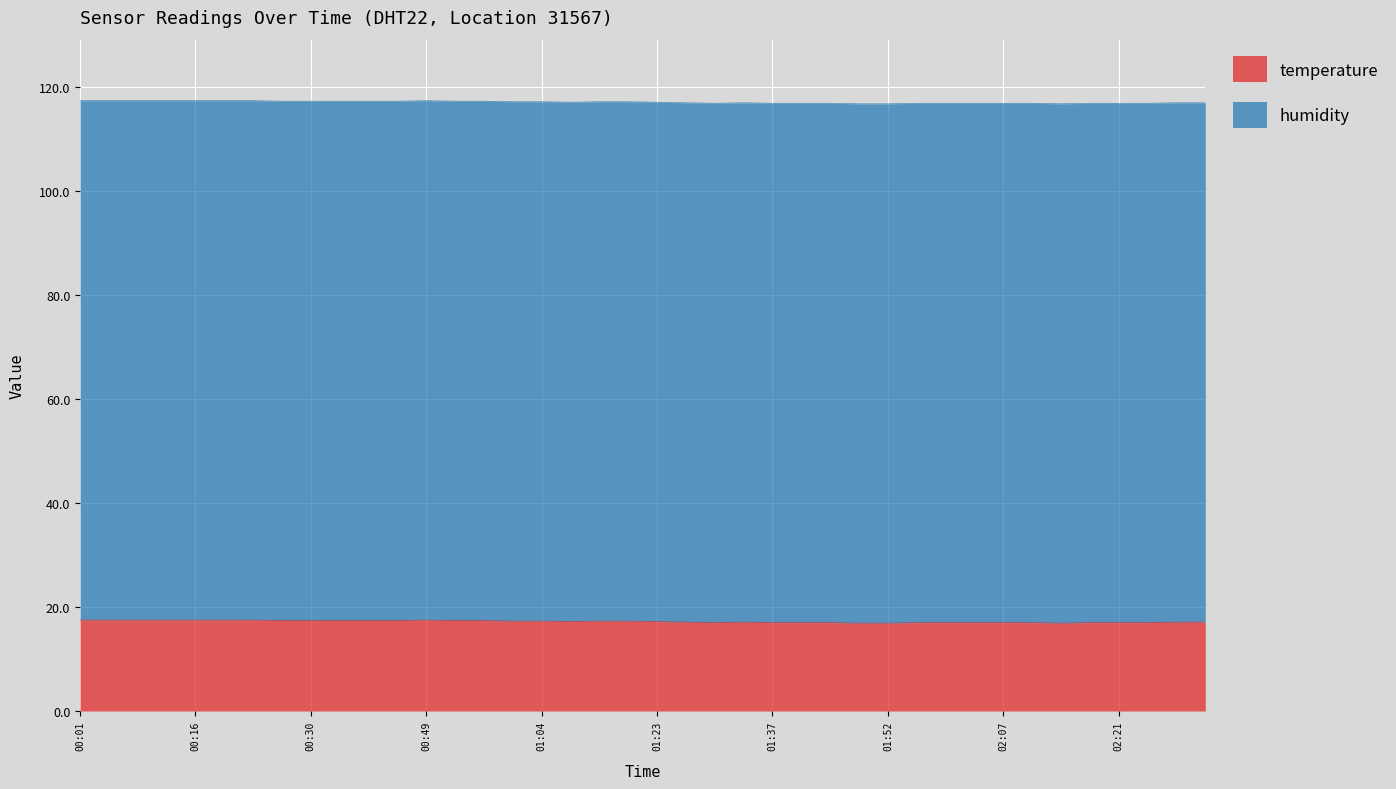

What is the difference between the maximum and minimum values?

0.6